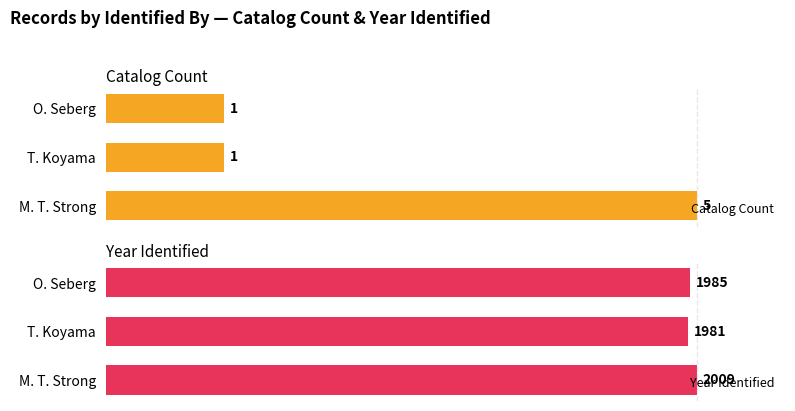

Where is Year Identified nearest to the value 1995?

O. Seberg